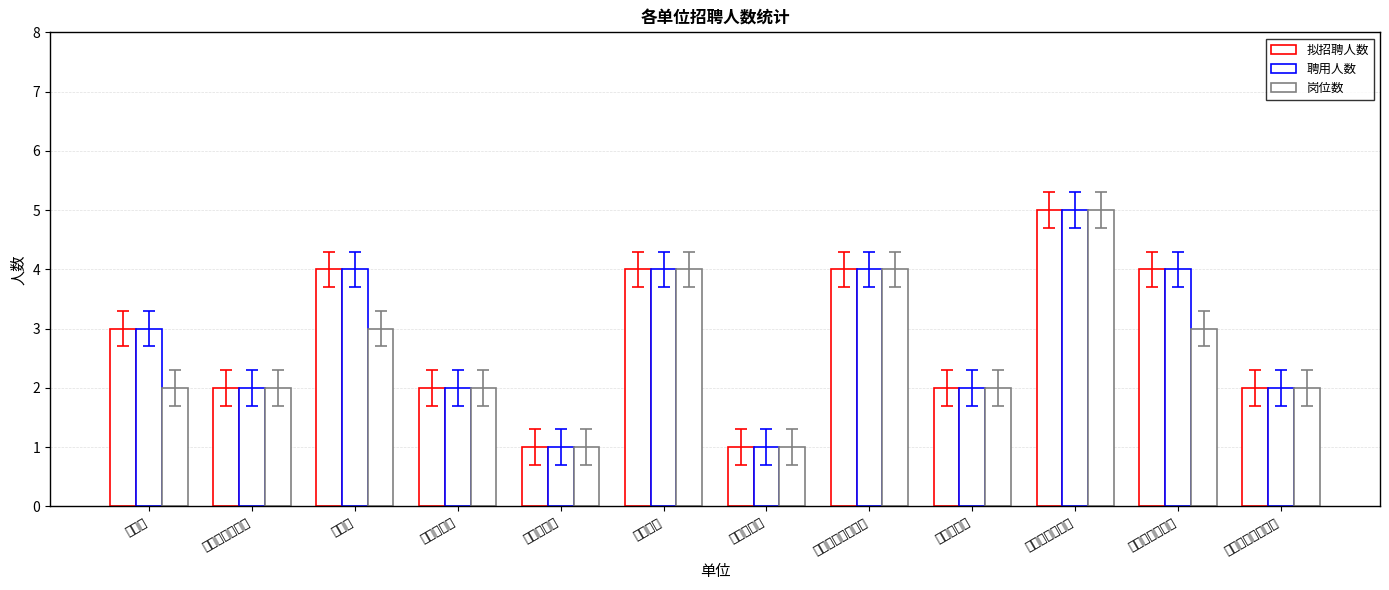

What is the maximum value for 拟招聘人数?

5